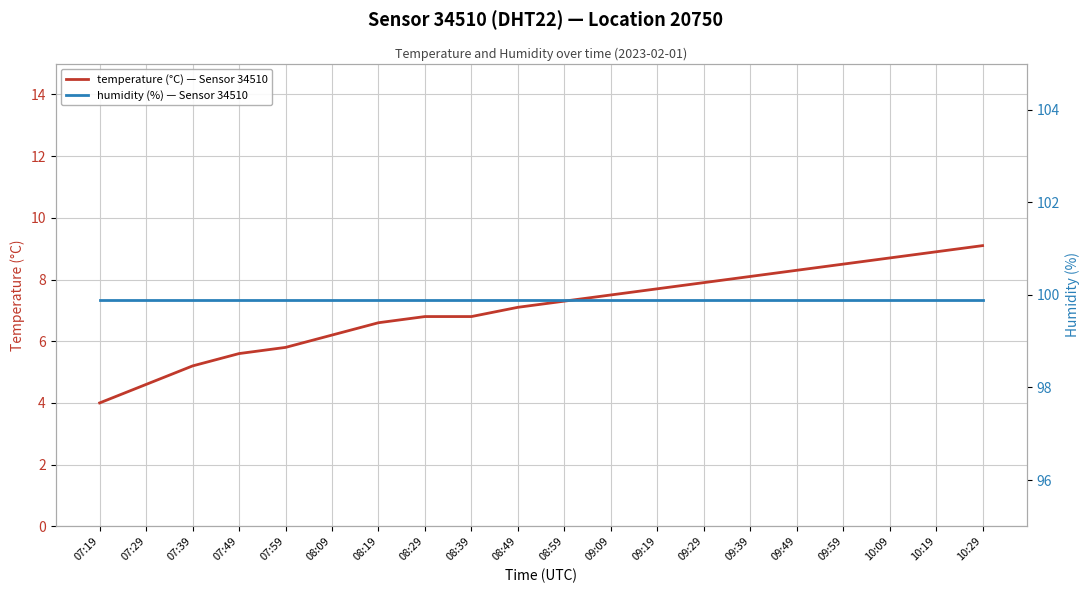

Which series has the widest spread of values?

temperature (°C) — Sensor 34510